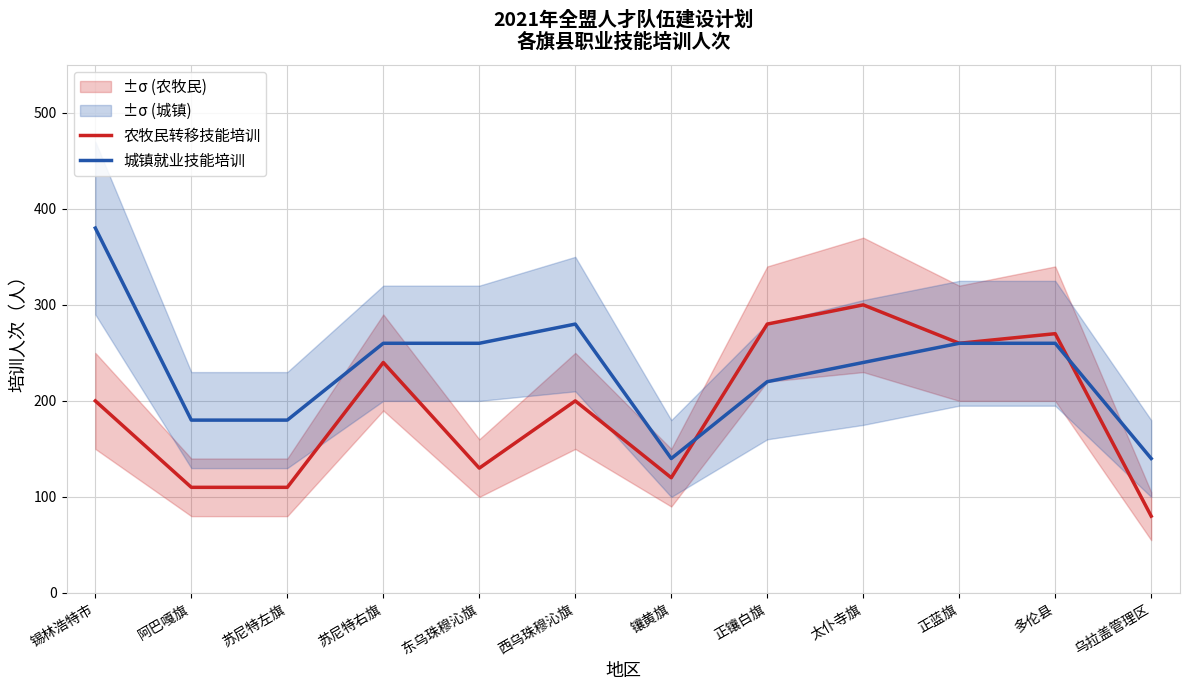

What position from the right is 乌拉盖管理区?

1